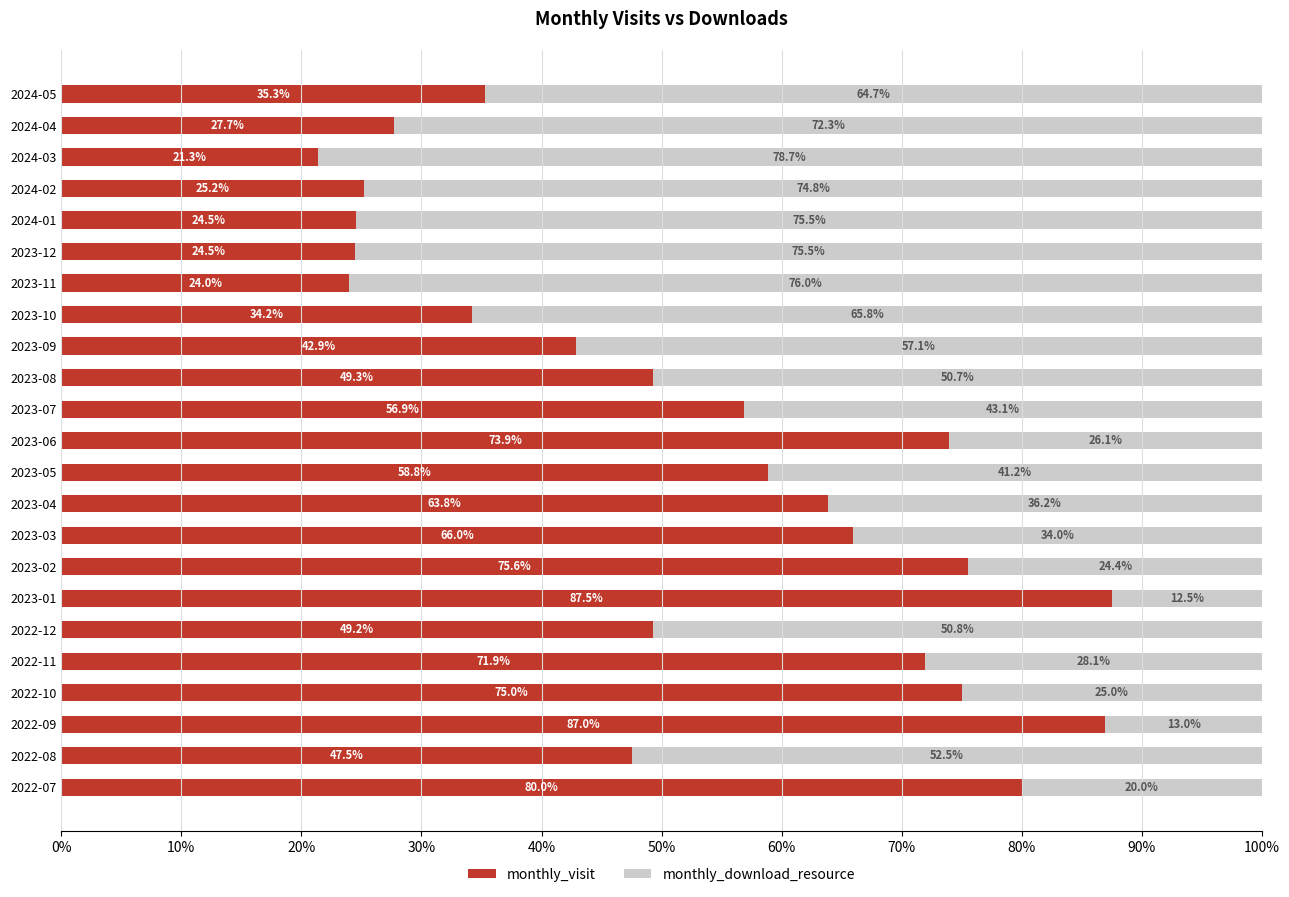

What is the total value across all series at 2022-08?

100.0